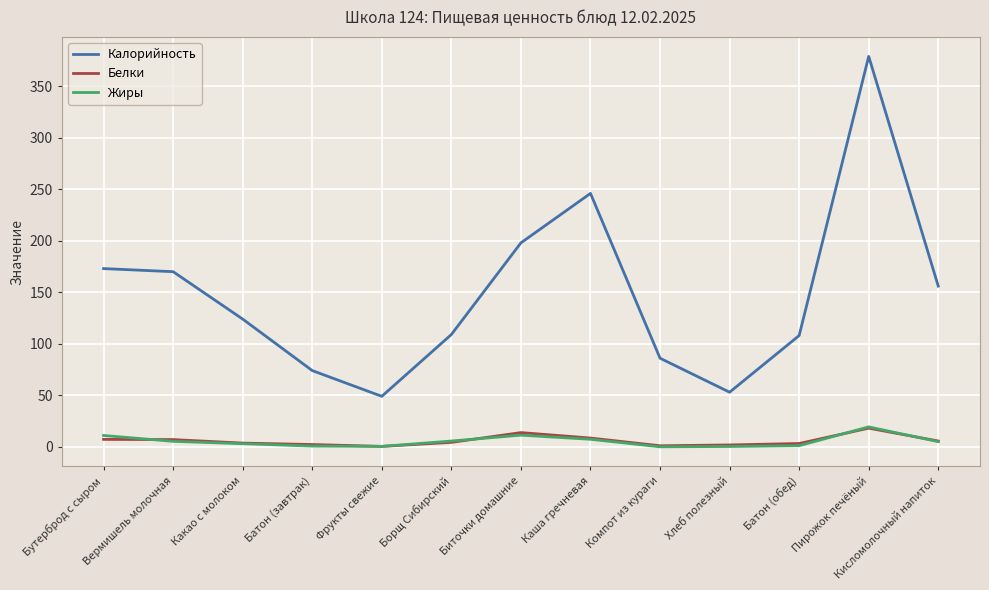

True or false: Калорийность and Белки intersect in this chart.

False